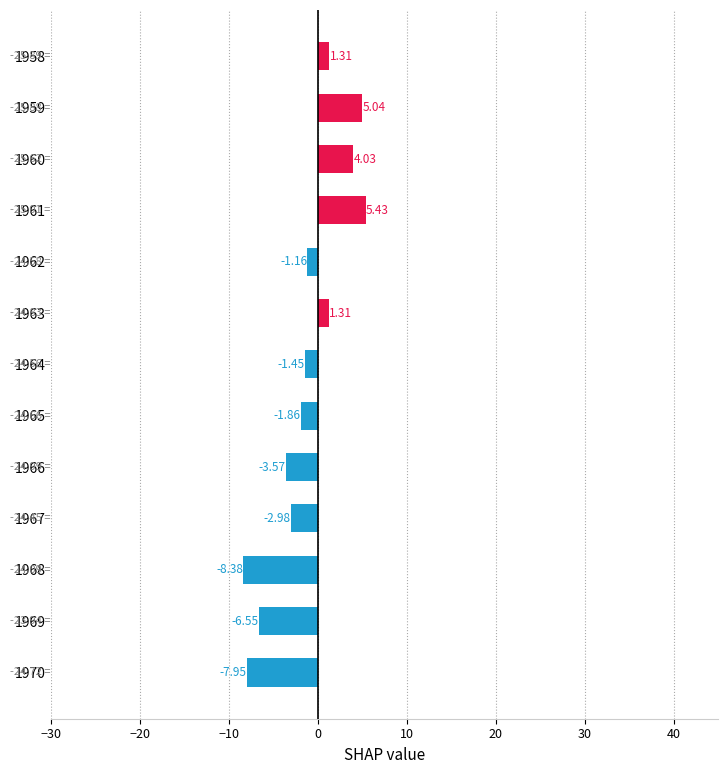

What is the difference between the maximum and minimum values?

13.8